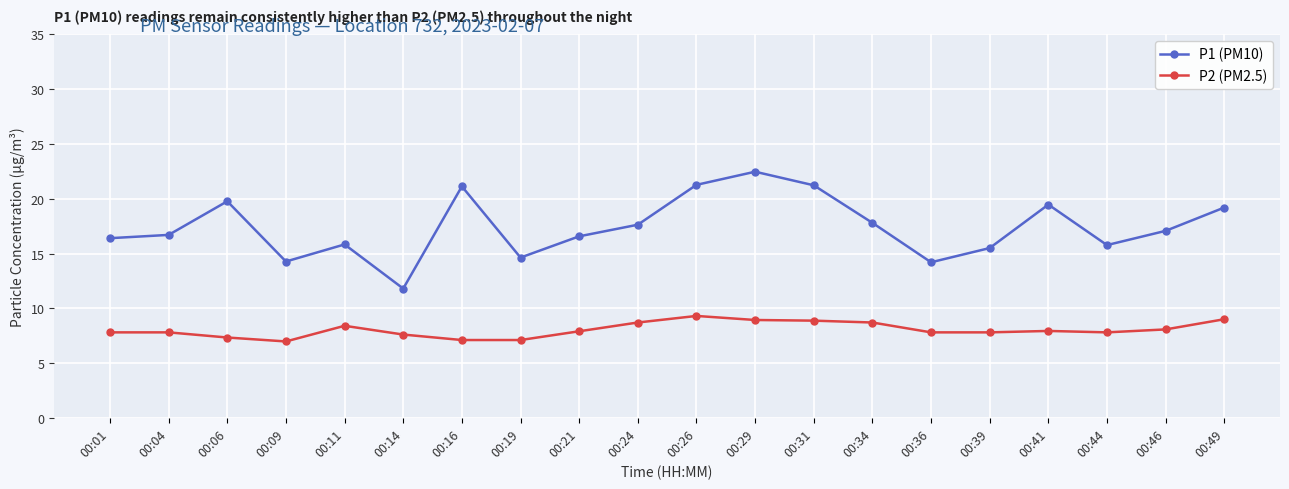

Count the number of data series in this chart.

2